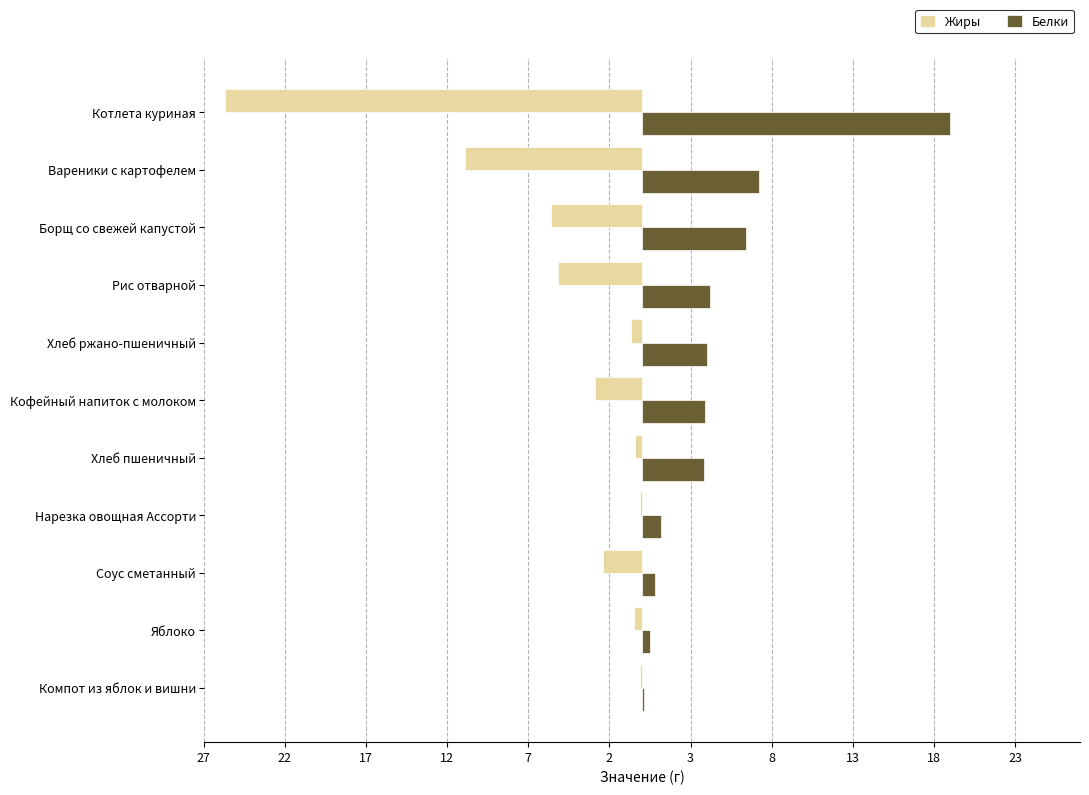

What are all the series names shown in the legend?

Жиры, Белки